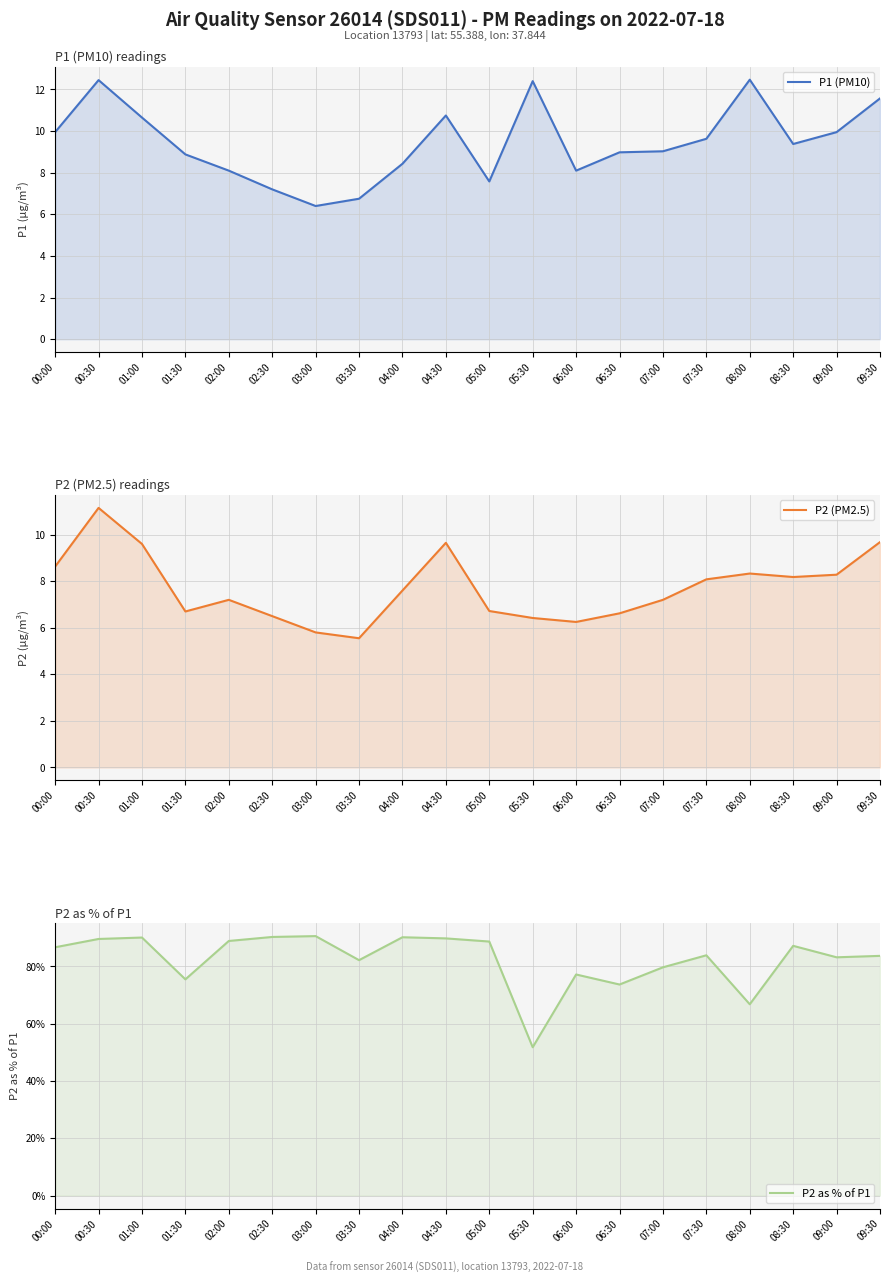

What are all the series names shown in the legend?

P1 (PM10), P2 (PM2.5), P2 as % of P1